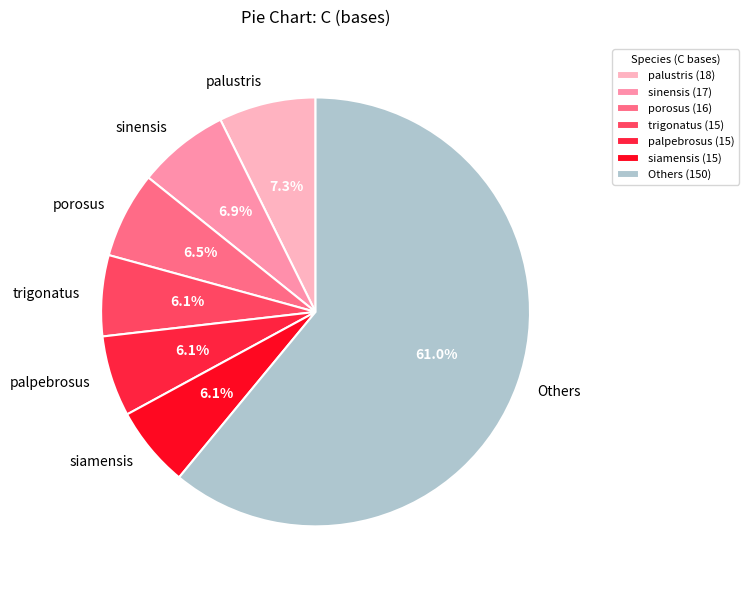

What is the total percentage of palpebrosus and trigonatus?

12.2%